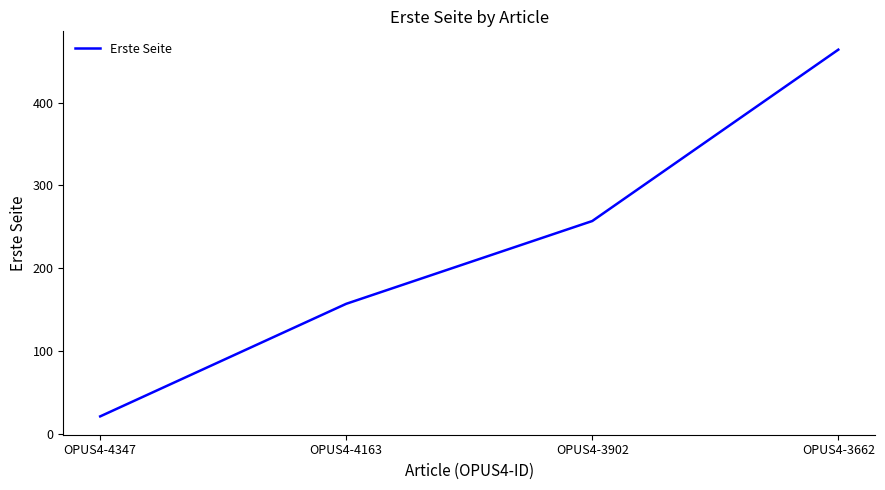

What is the sum of the values at OPUS4-3662 and OPUS4-3902?

721